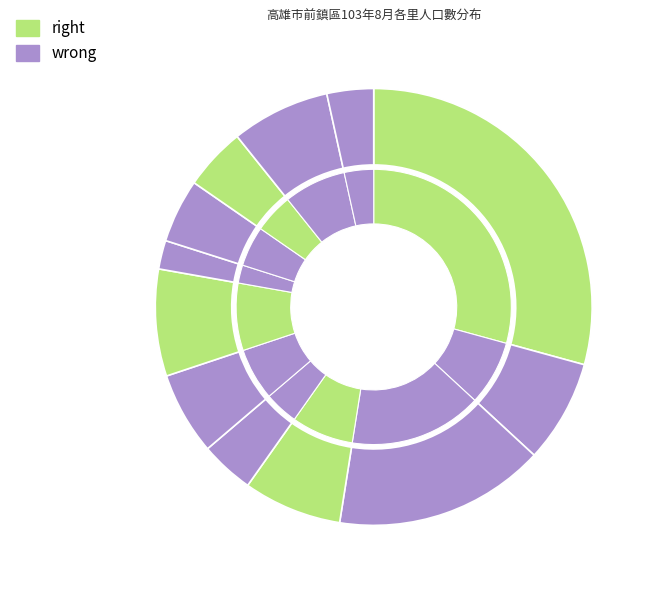

True or false: 信德里 accounts for 7% of the total.

True